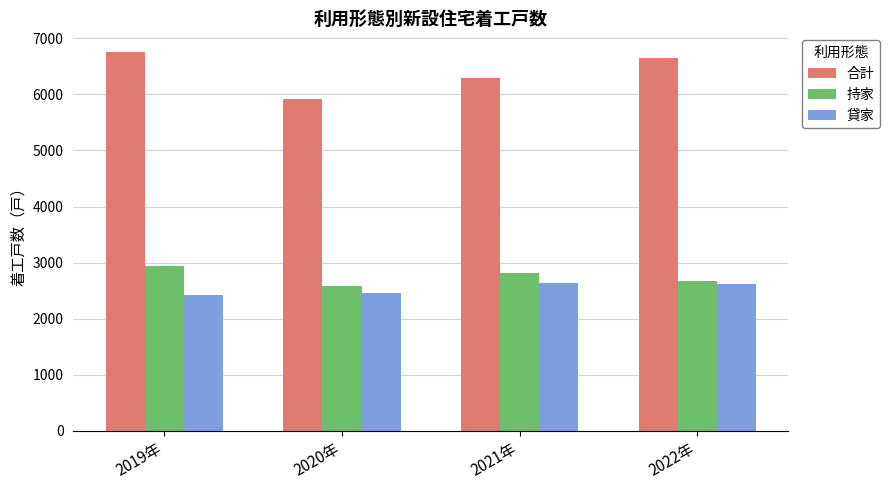

At how many categories does at least one series exceed 4102?

4